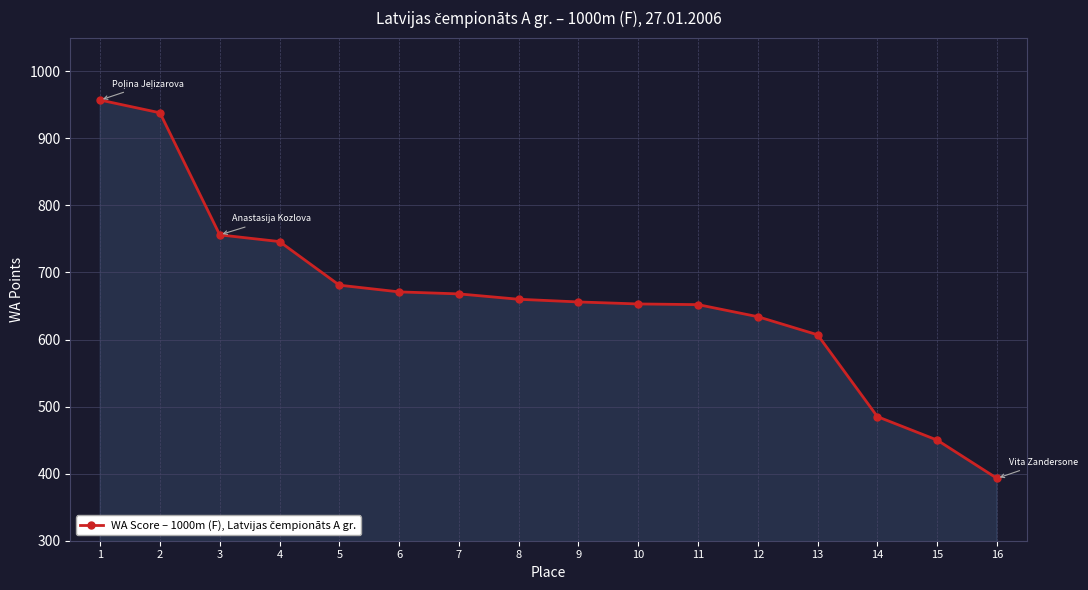

Which category has the lowest value across all series?

16